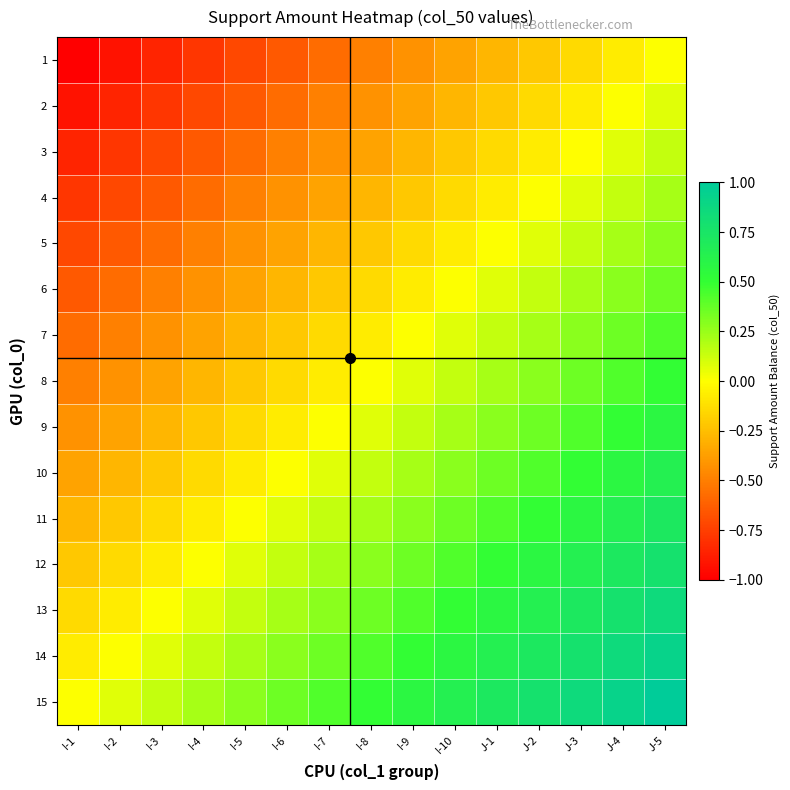

At how many categories does at least one series exceed 0?

14